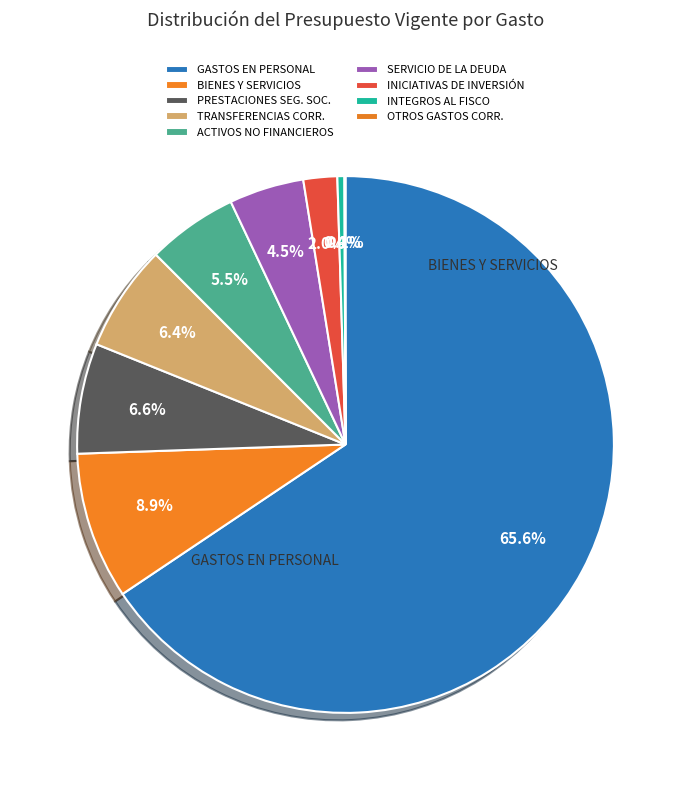

Count the number of slices in the pie.

9